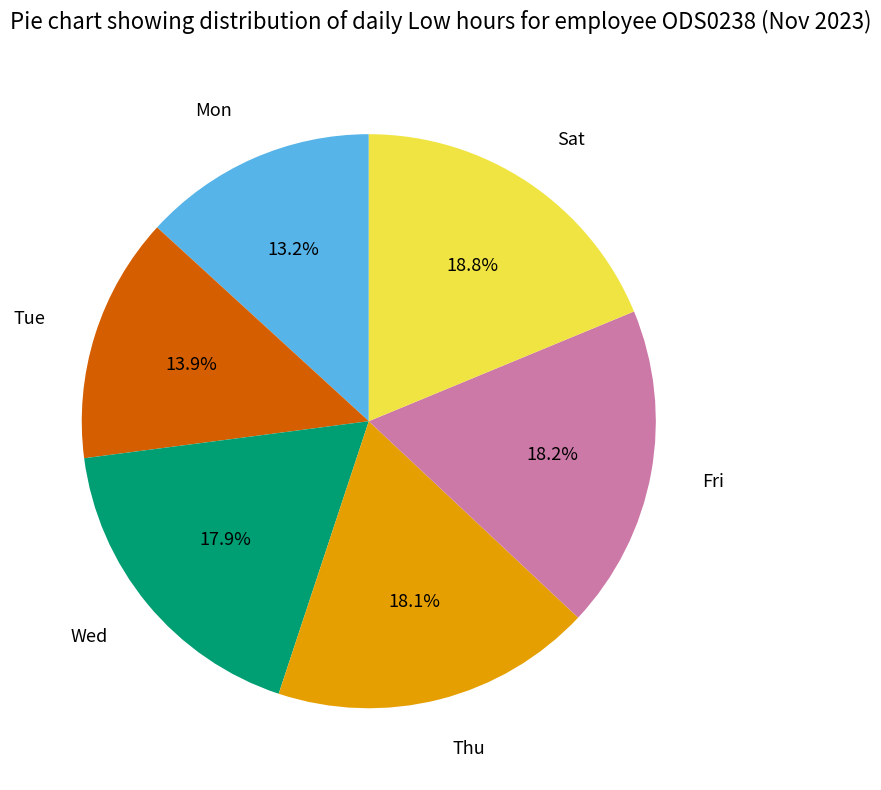

What is the largest slice in the pie chart?

Sat